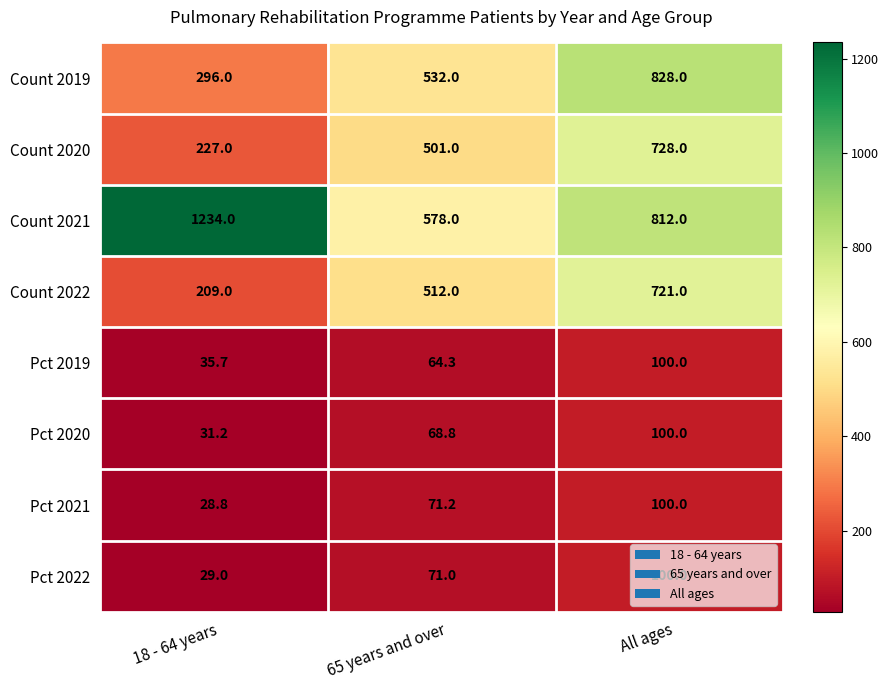

What is the sum of the Pct 2020 values at All ages and 65 years and over?

168.8